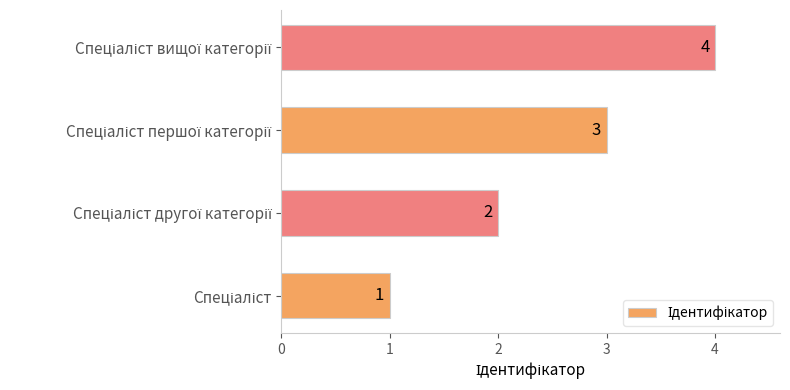

Count the values in the range 2 to 4.

3